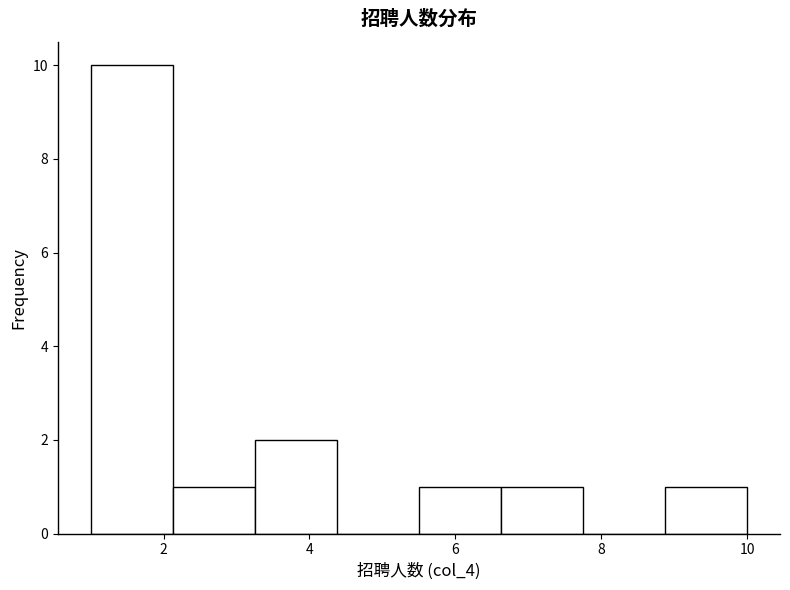

Reading left to right, list every bar in this chart as the range it spans on the x-axis followed by its height. Neither the bar edges nor the heights are printed on the chart, so give them approximately, as read against the axes.

1.0 to 2.2: 10
2.2 to 3.2: 1
3.2 to 4.4: 2
4.4 to 5.6: 0
5.6 to 6.6: 1
6.6 to 7.8: 1
7.8 to 8.8: 0
8.8 to 10.0: 1